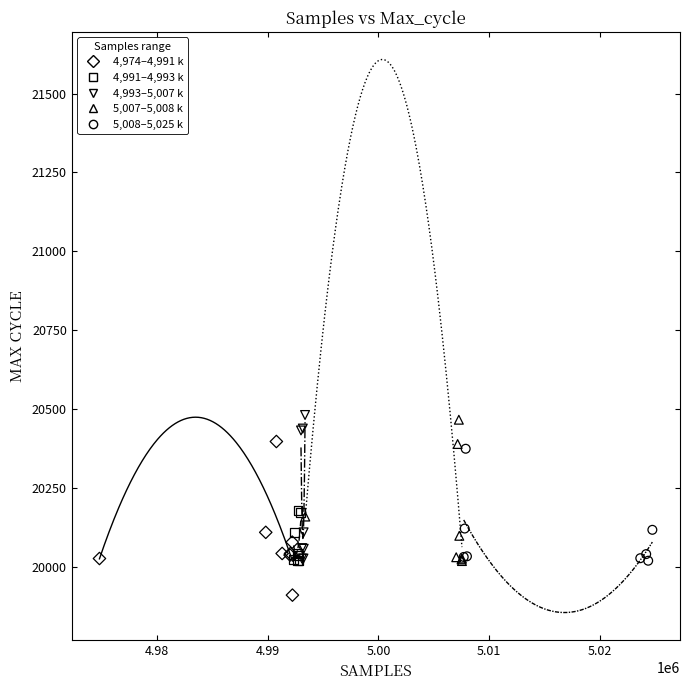

Which series reaches the minimum Y coordinate?

4,974–4,991 k